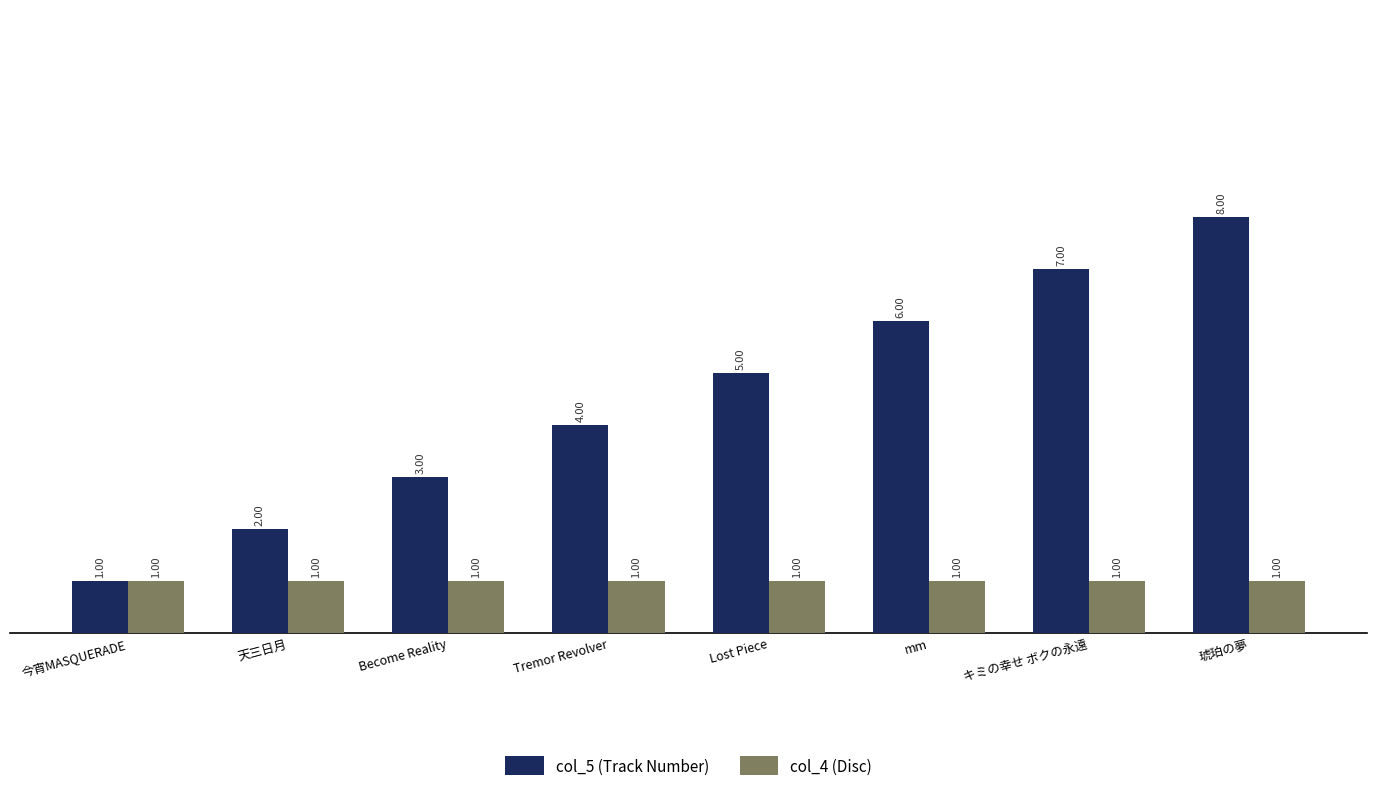

What is the greatest value displayed?

8